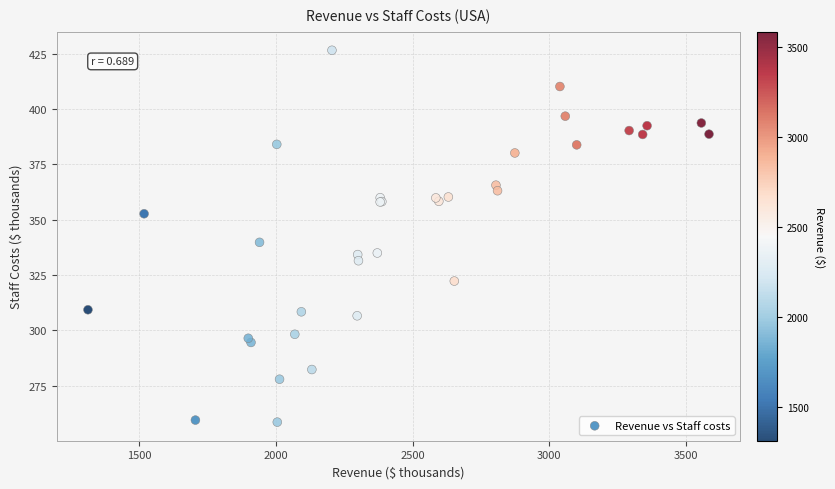

What Y value in the scatter plot is closest to 342?

339.7